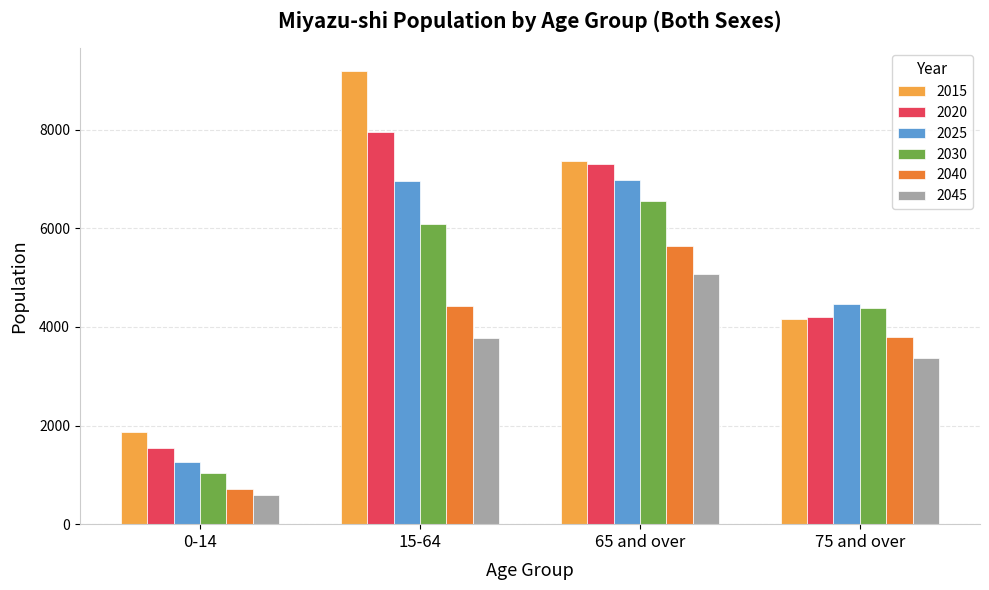

At 0-14, list the series in order from smallest to largest.

2045, 2040, 2030, 2025, 2020, 2015